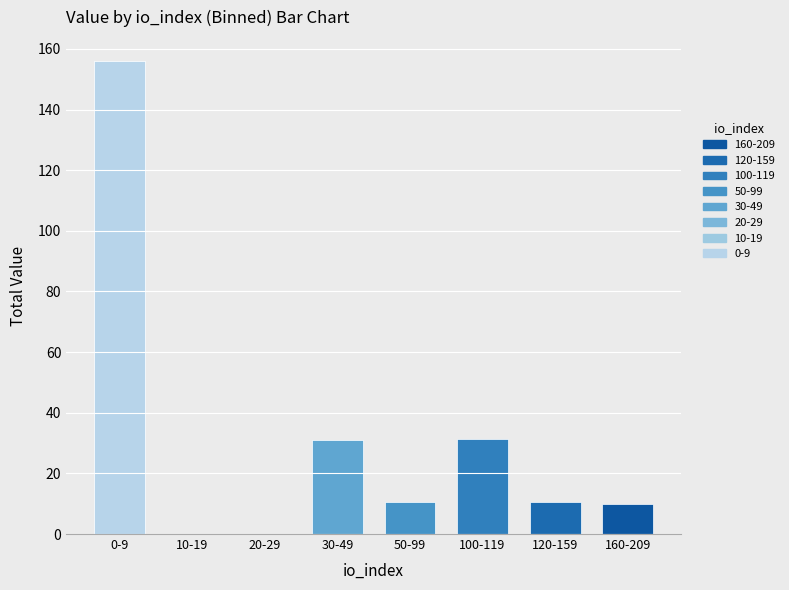

Rank the categories by value from highest to lowest.

0-9, 100-119, 30-49, 50-99, 120-159, 160-209, 10-19, 20-29